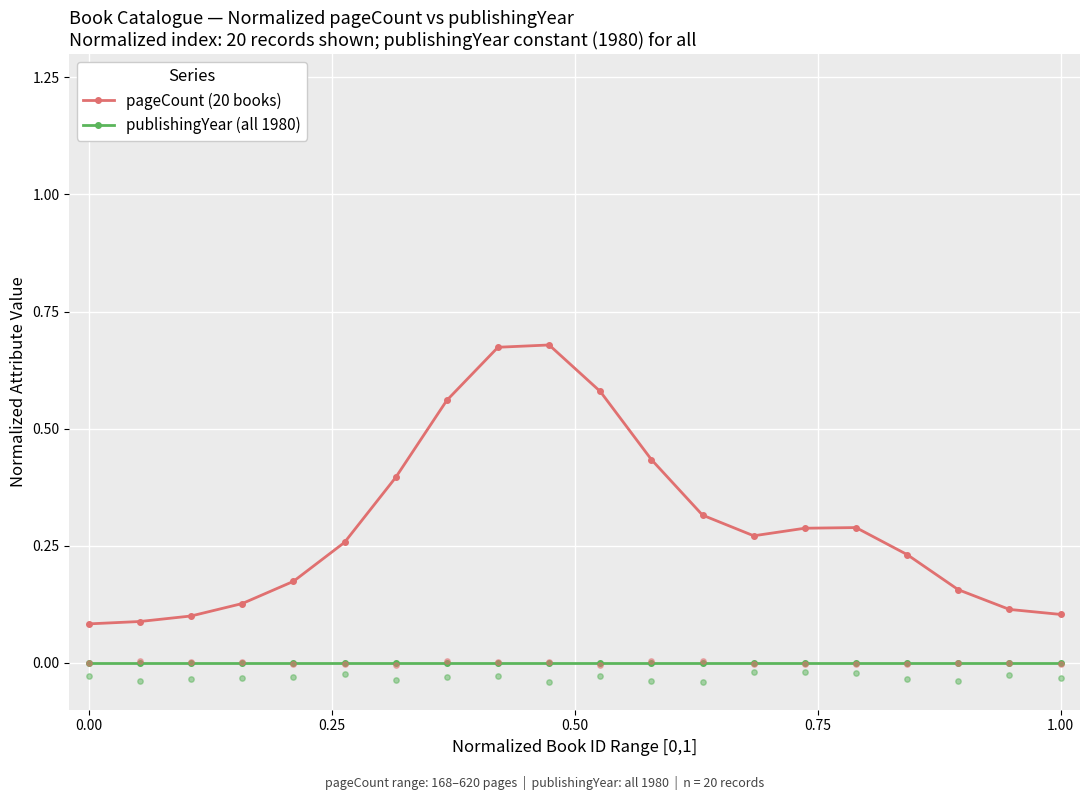

Which series has the largest total across all categories?

pageCount (20 books)